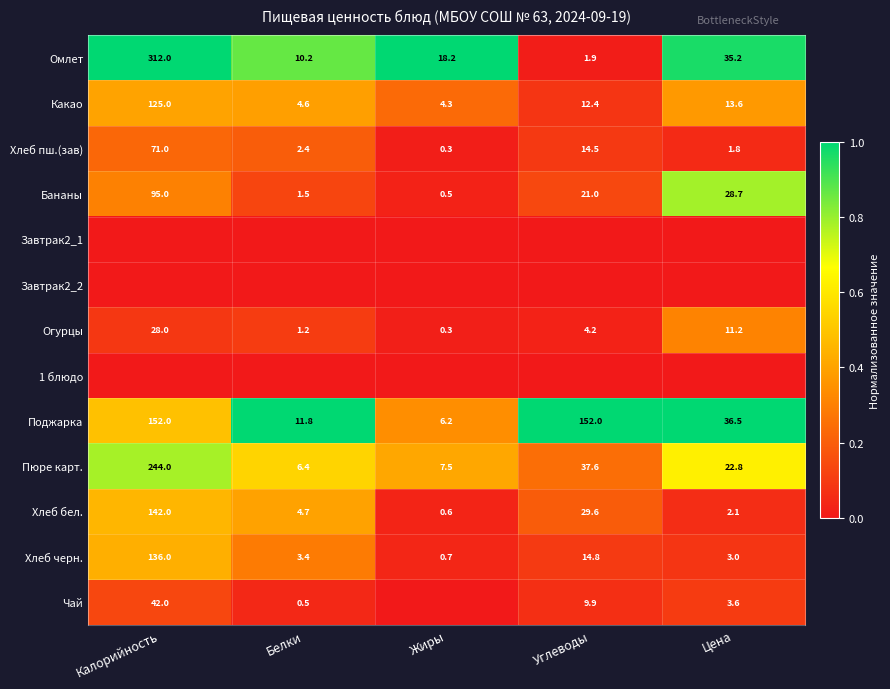

Which category has the lowest value across all series?

Калорийность